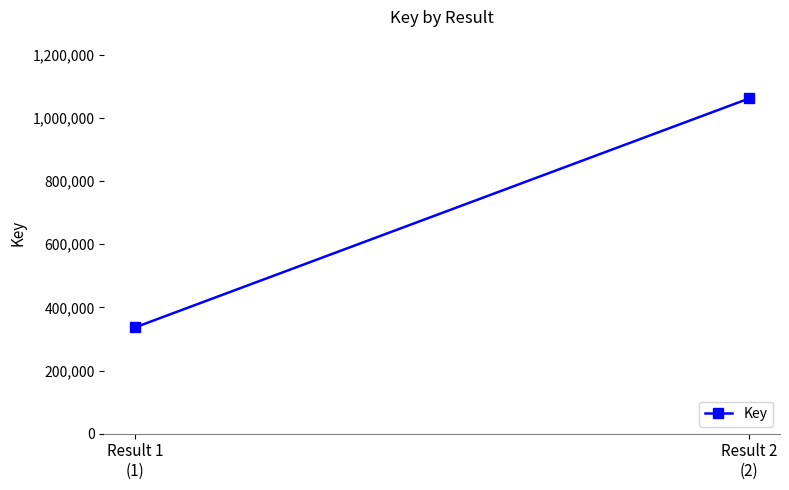

At which category does the chart reach its peak across all series?

Result 2
(2)